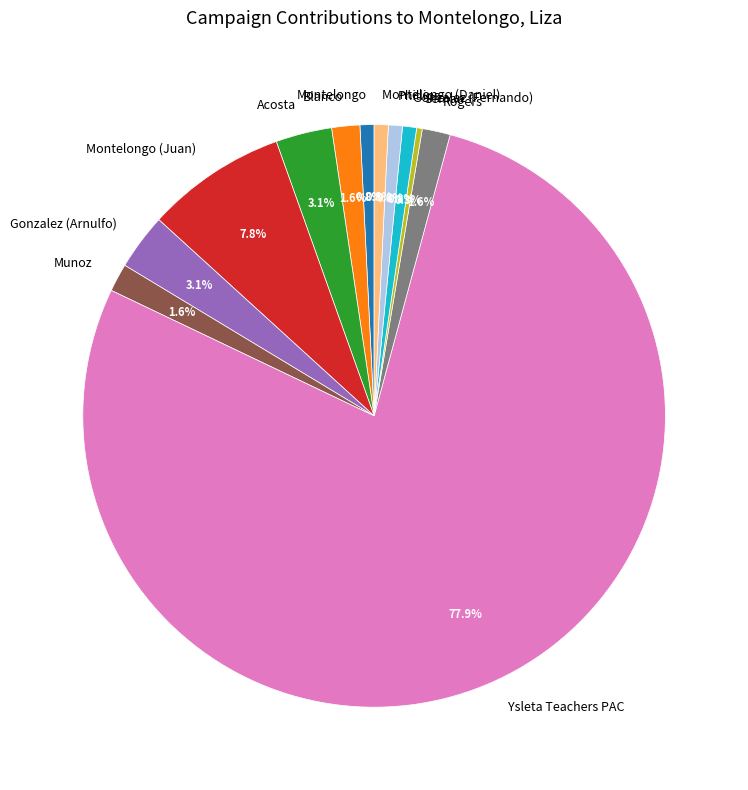

What is the majority slice?

Ysleta Teachers PAC